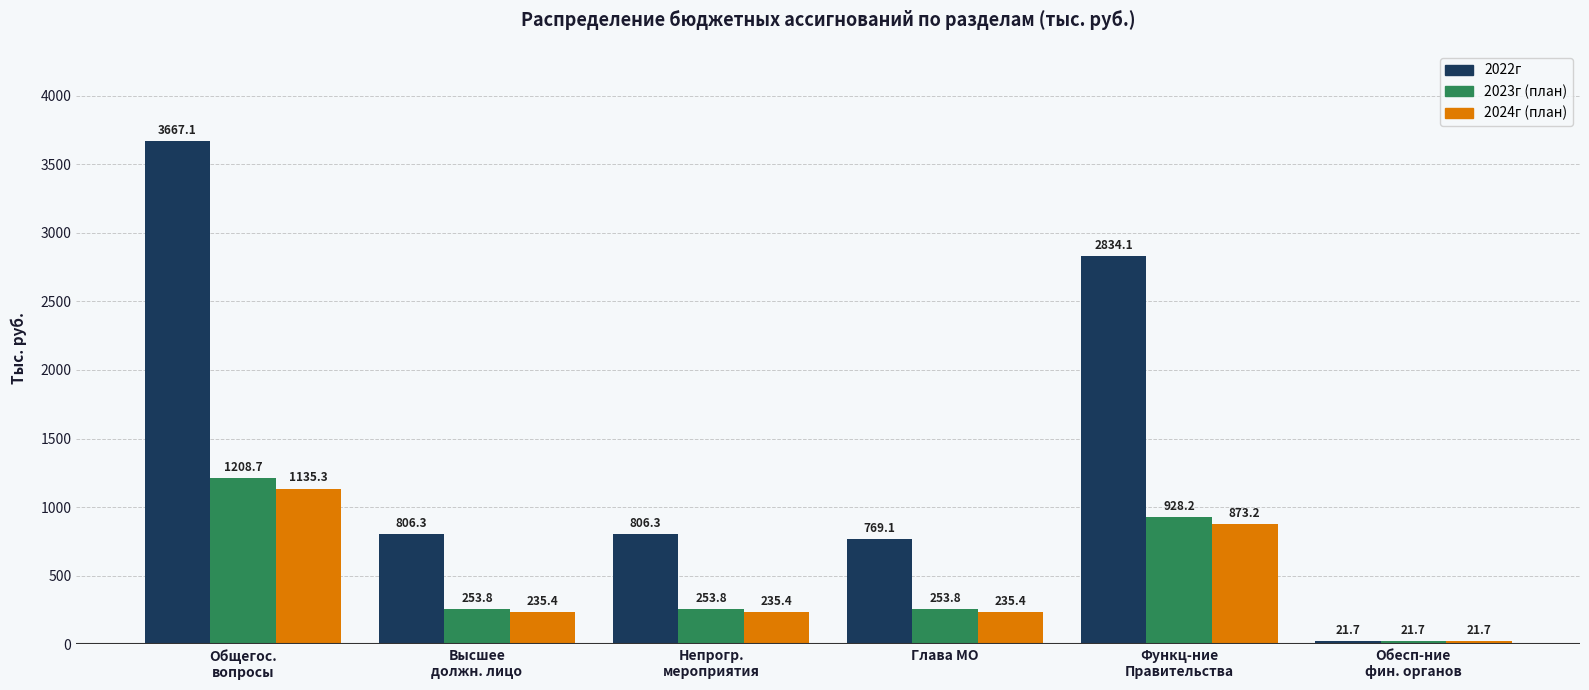

What is the minimum value shown in the chart?

21.7